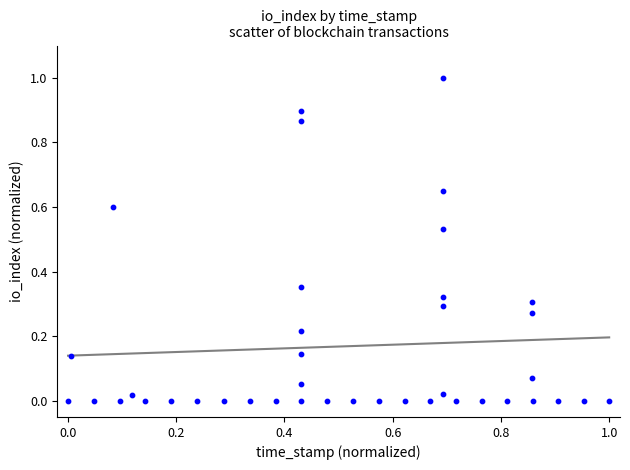

What is the range of Y values (max minus min)?

1.0